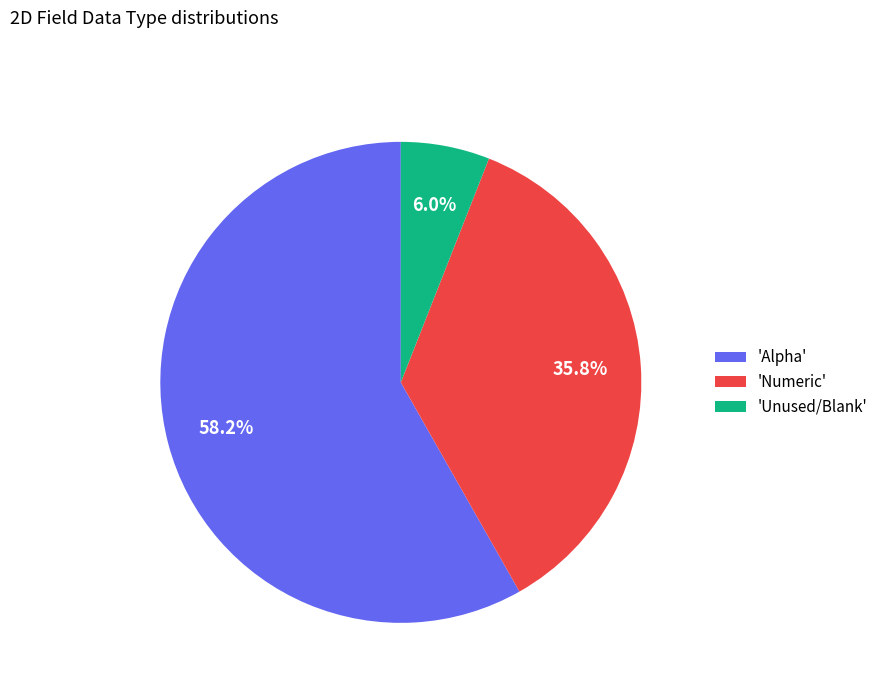

Which category has the biggest portion of the pie?

'Alpha'